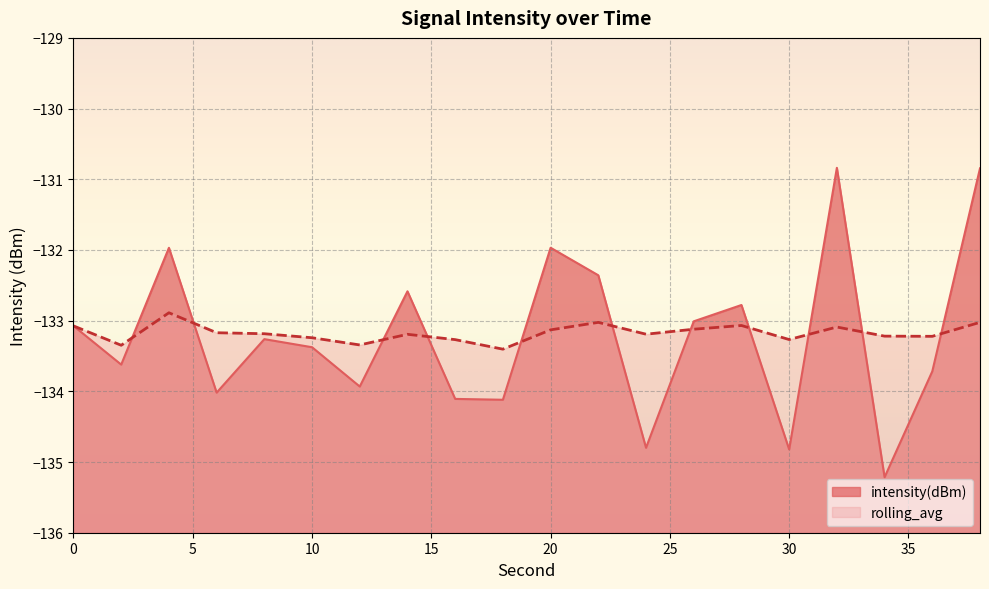

What is the difference between the rolling_avg values at 4 and 14?

0.3